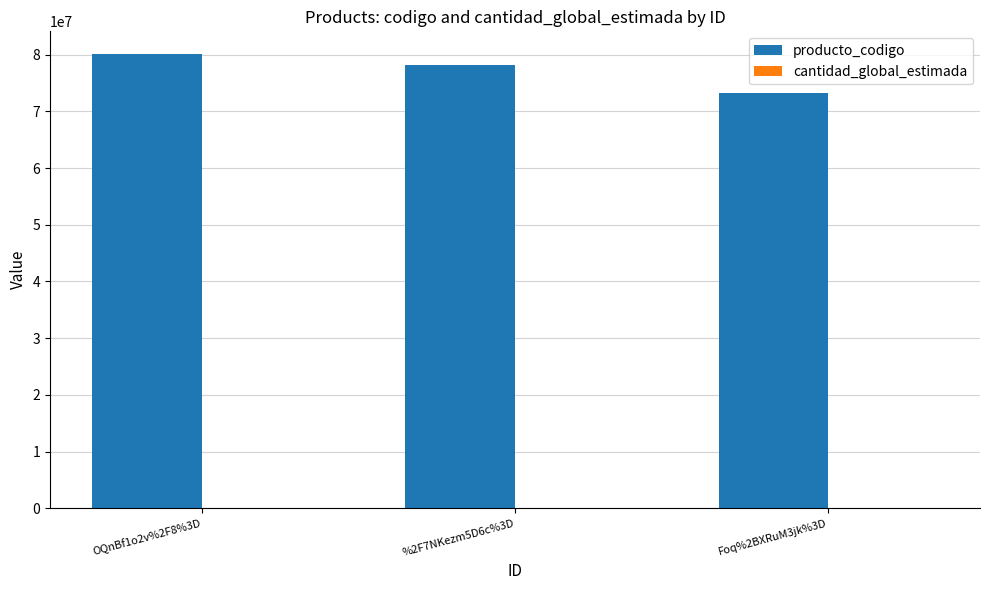

The value of producto_codigo at Foq%2BXRuM3jk%3D is 73152101. True or false?

True